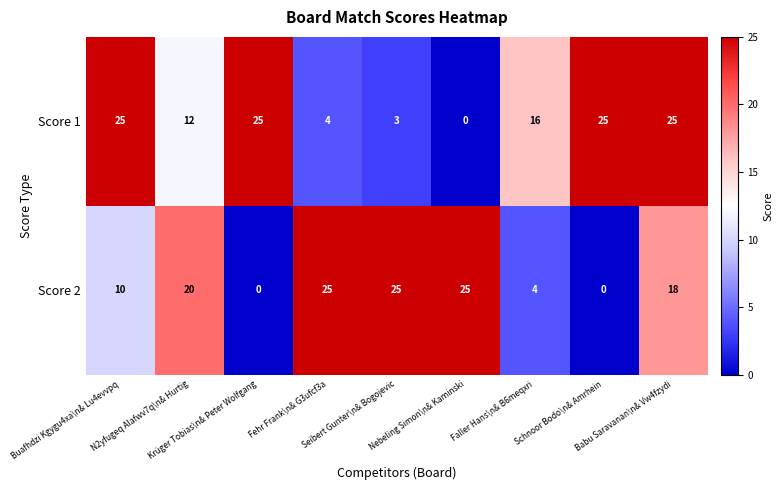

What is the difference between the maximum and minimum values in the Score 2 series?

25